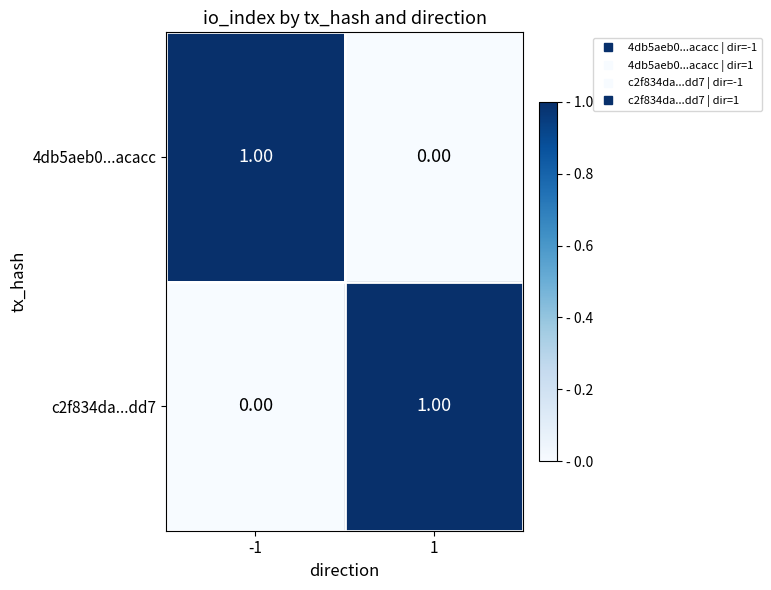

List the labels in order of c2f834da...dd7 value, smallest first.

-1, 1